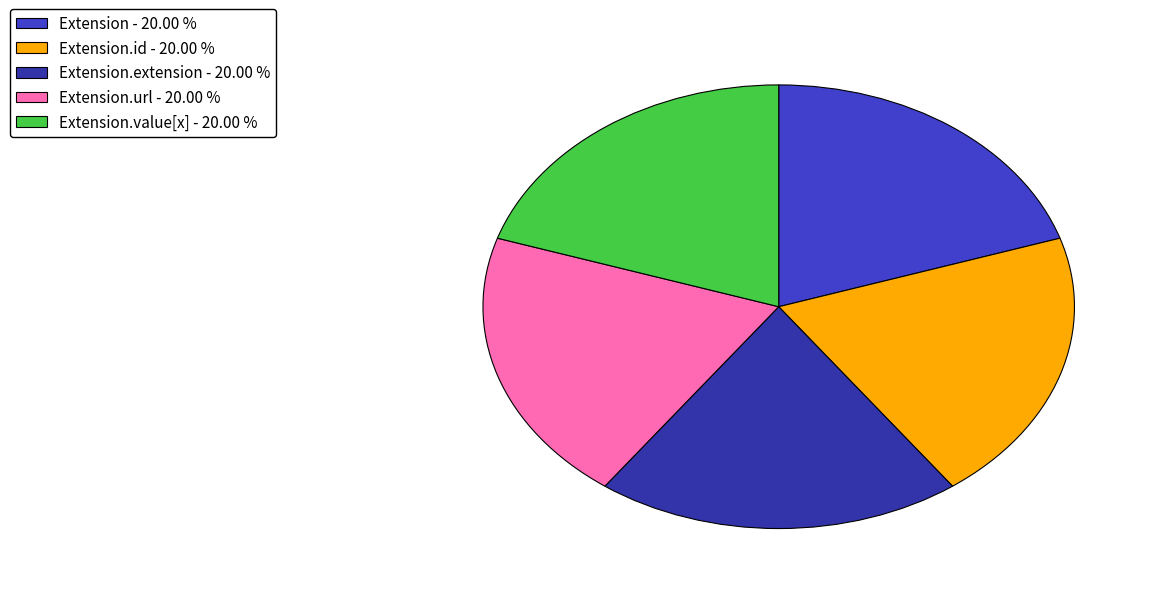

How many slices are in this pie chart?

5